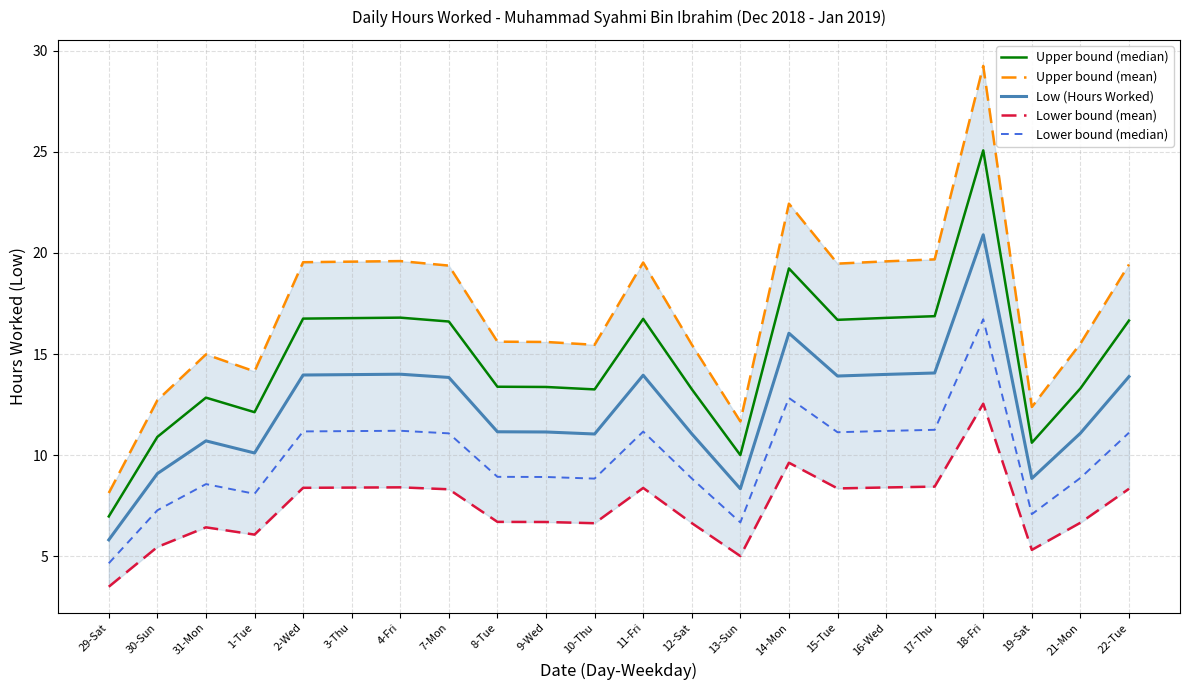

What is the greatest value displayed?

29.3